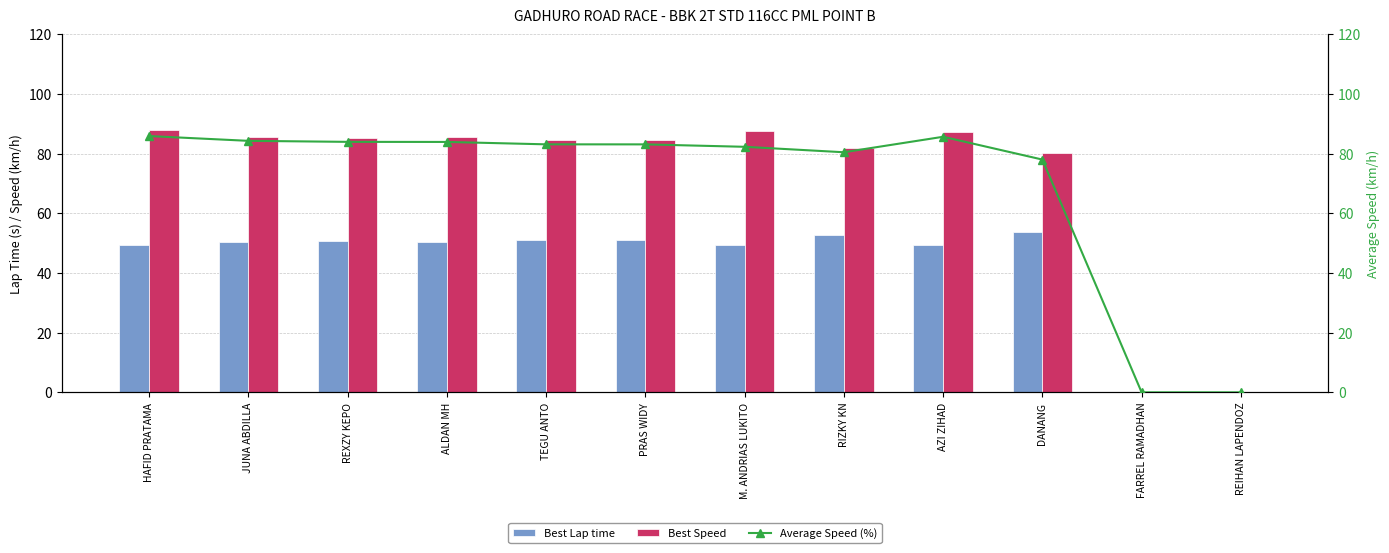

Which category has the highest value in the Average Speed (%) series?

HAFID PRATAMA